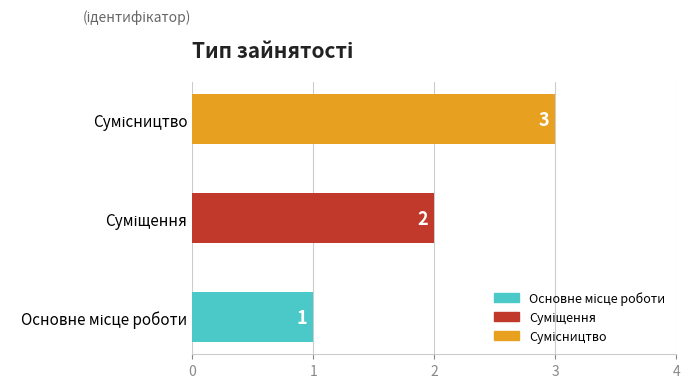

How many values are below 2?

1